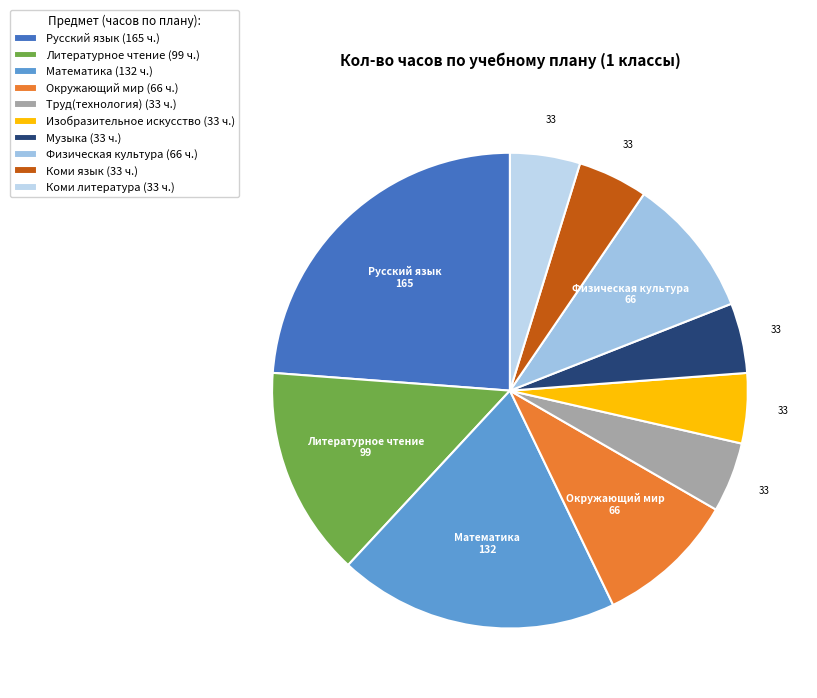

Between Коми литература and Математика, which is larger?

Математика